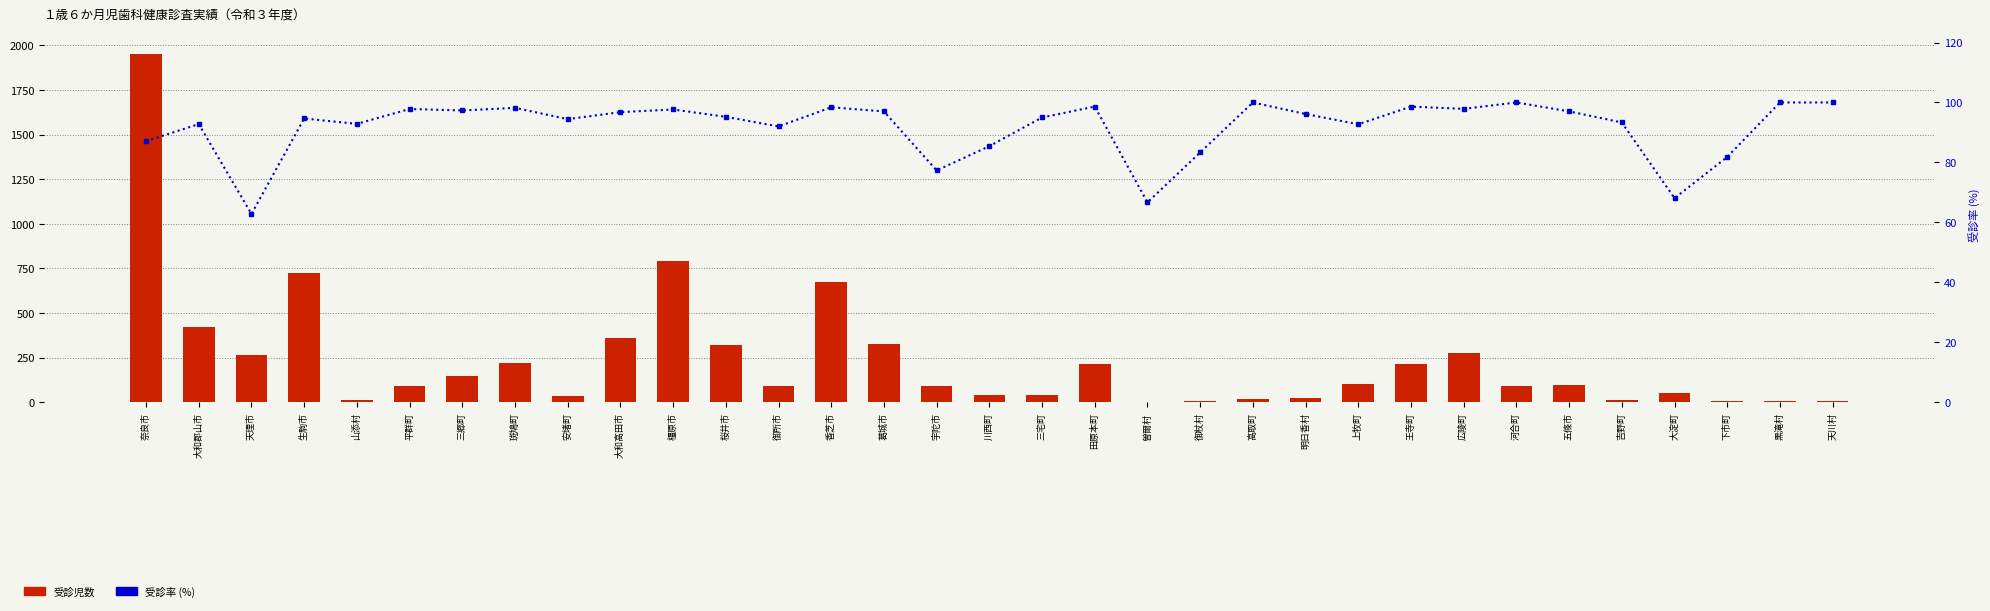

Reading left to right, extract all data points from this chart.

受診児数: 奈良市=1953.0	大和郡山市=424.0	天理市=265.0	生駒市=727.0	山添村=13.0	平群町=90.0	三郷町=146.0	斑鳩町=220.0	安堵町=34.0	大和高田市=359.0	橿原市=792.0	桜井市=319.0	御所市=92.0	香芝市=671.0	葛城市=325.0	宇陀市=92.0	川西町=41.0	三宅町=38.0	田原本町=216.0	曽爾村=2.0	御杖村=5.0	高取町=17.0	明日香村=25.0	上牧町=102.0	王寺町=214.0	広陵町=276.0	河合町=91.0	五條市=98.0	吉野町=14.0	大淀町=49.0	下市町=9.0	黒滝村=5.0	天川村=7.0
受診率(%): 奈良市=87.1	大和郡山市=92.8	天理市=62.8	生駒市=94.7	山添村=92.9	平群町=97.8	三郷町=97.3	斑鳩町=98.2	安堵町=94.4	大和高田市=96.8	橿原市=97.7	桜井市=95.2	御所市=92.0	香芝市=98.4	葛城市=97.0	宇陀市=77.3	川西町=85.4	三宅町=95.0	田原本町=98.6	曽爾村=66.7	御杖村=83.3	高取町=100.0	明日香村=96.2	上牧町=92.7	王寺町=98.6	広陵町=97.9	河合町=100.0	五條市=97.0	吉野町=93.3	大淀町=68.1	下市町=81.8	黒滝村=100.0	天川村=100.0